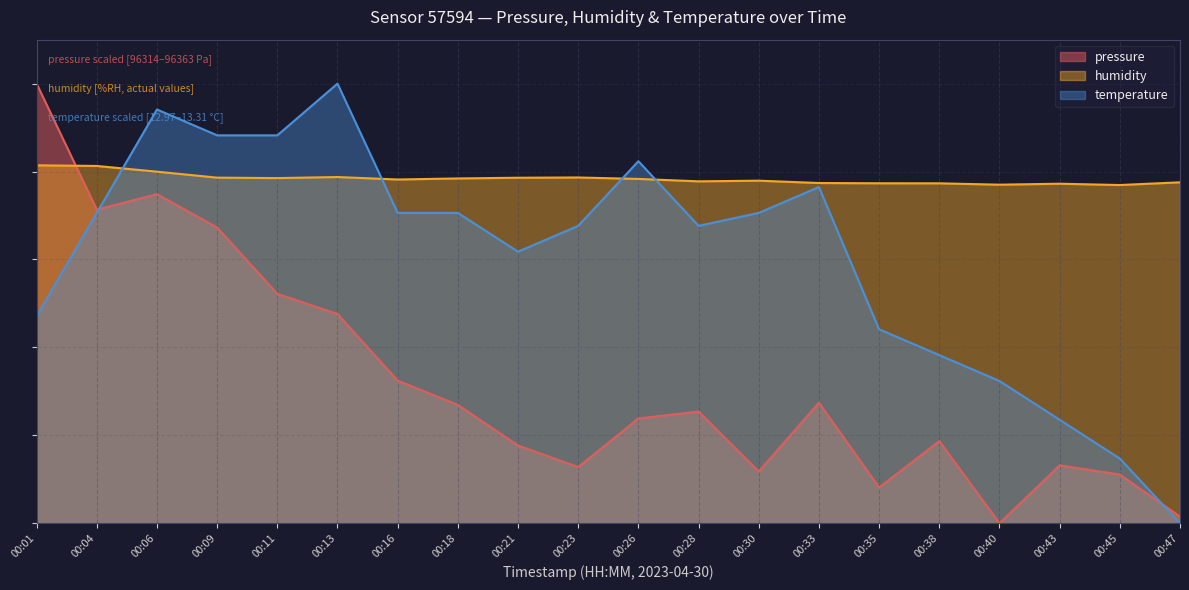

List the labels in order of pressure value, largest first.

00:01, 00:06, 00:04, 00:09, 00:11, 00:13, 00:16, 00:33, 00:18, 00:28, 00:26, 00:38, 00:21, 00:43, 00:23, 00:30, 00:45, 00:35, 00:47, 00:40